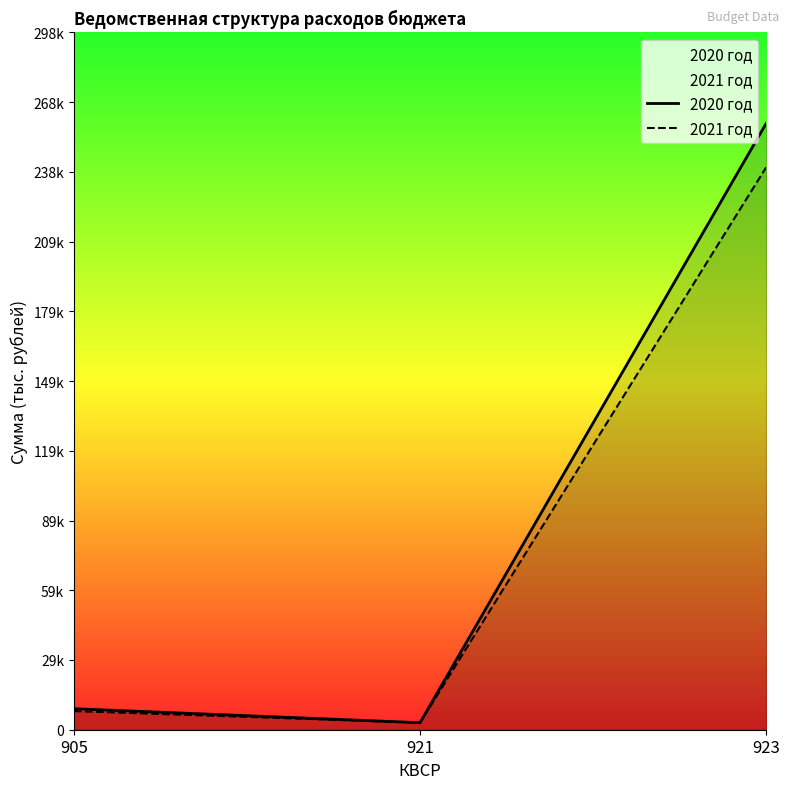

At how many categories does at least one series exceed 240754?

1